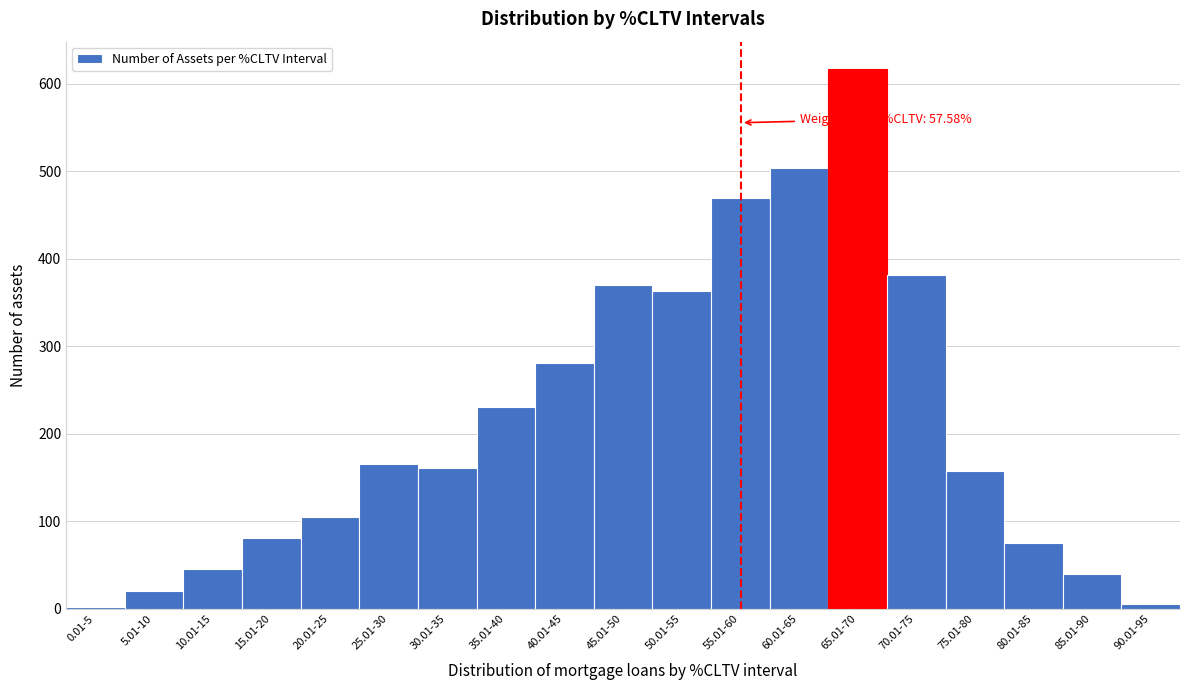

Reading left to right, what are all the values shown in this chart?

0.01-5=2	5.01-10=20	10.01-15=45	15.01-20=81	20.01-25=105	25.01-30=166	30.01-35=161	35.01-40=230	40.01-45=281	45.01-50=370	50.01-55=363	55.01-60=469	60.01-65=503	65.01-70=617	70.01-75=381	75.01-80=157	80.01-85=75	85.01-90=40	90.01-95=5